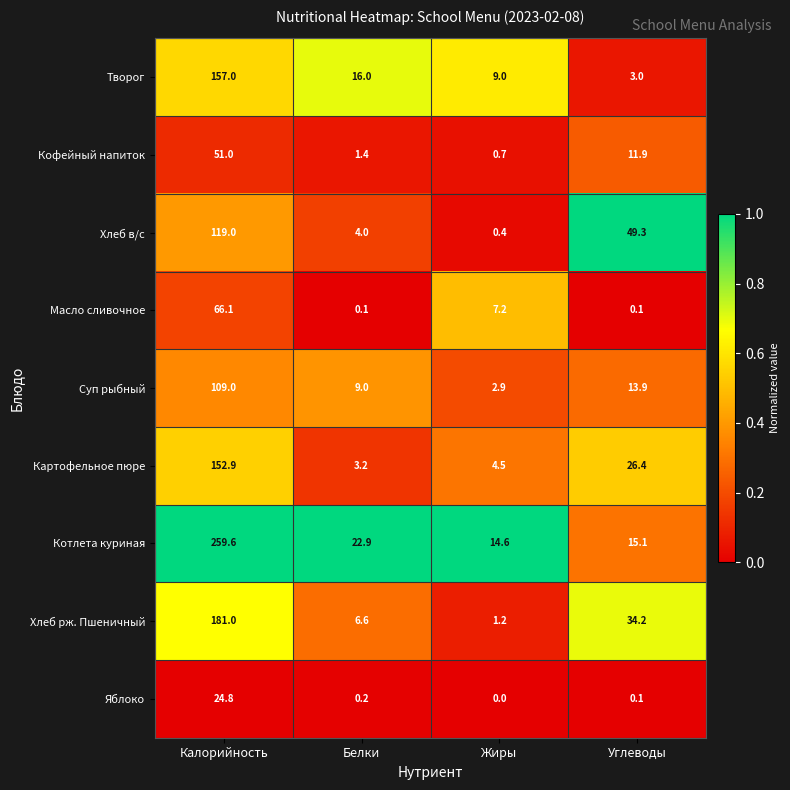

The Творог series shows 228.3 at Калорийность. True or false?

False